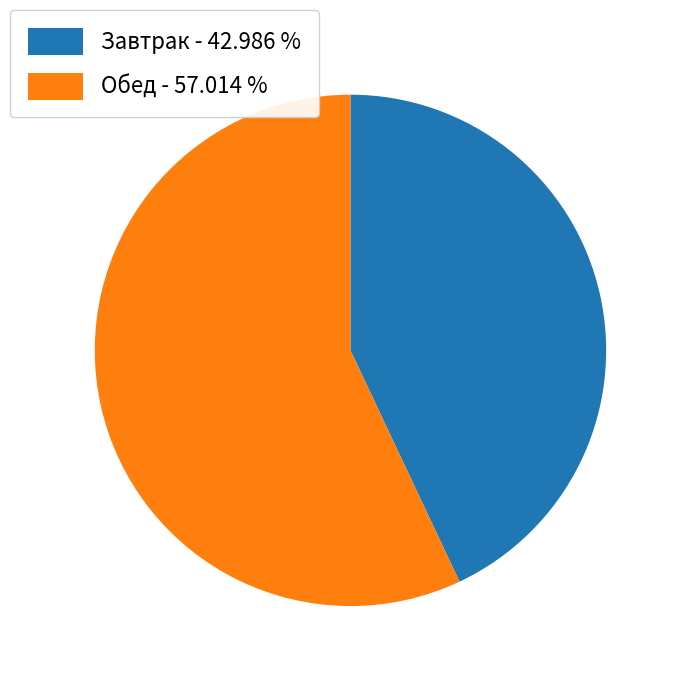

Does any single category account for the majority?

Yes